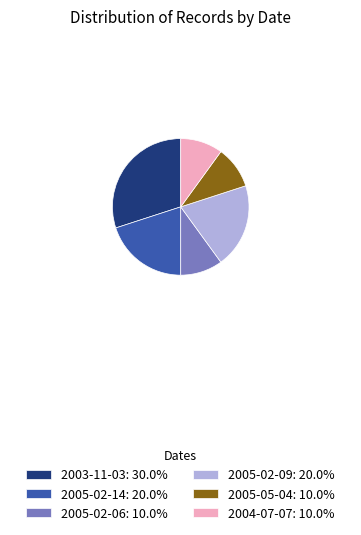

Approximately how many times larger is the value at 2005-05-04: 10.0% compared to 2005-02-14: 20.0%?

0.5